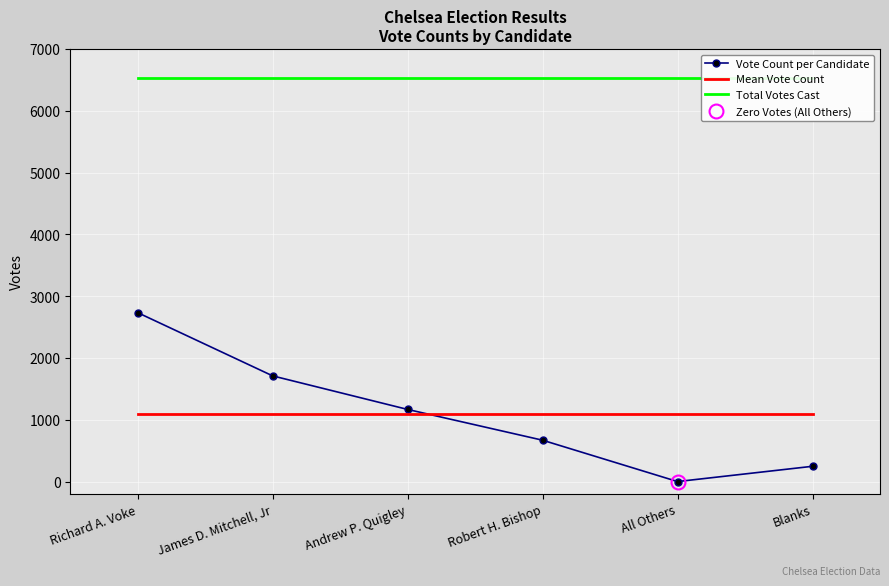

List the series in order of their peak value, highest first.

Total Votes Cast, Vote Count per Candidate, Mean Vote Count